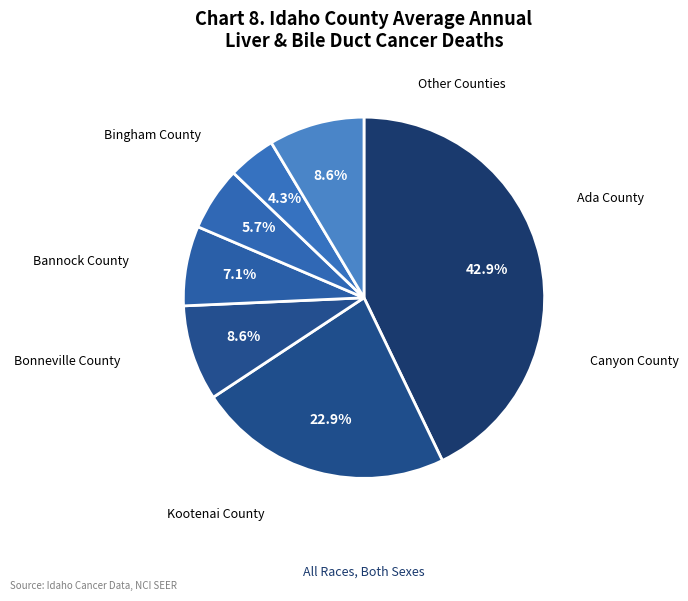

To the nearest percent, what is the difference between the Bonneville County and Canyon County slice percentages?

16%